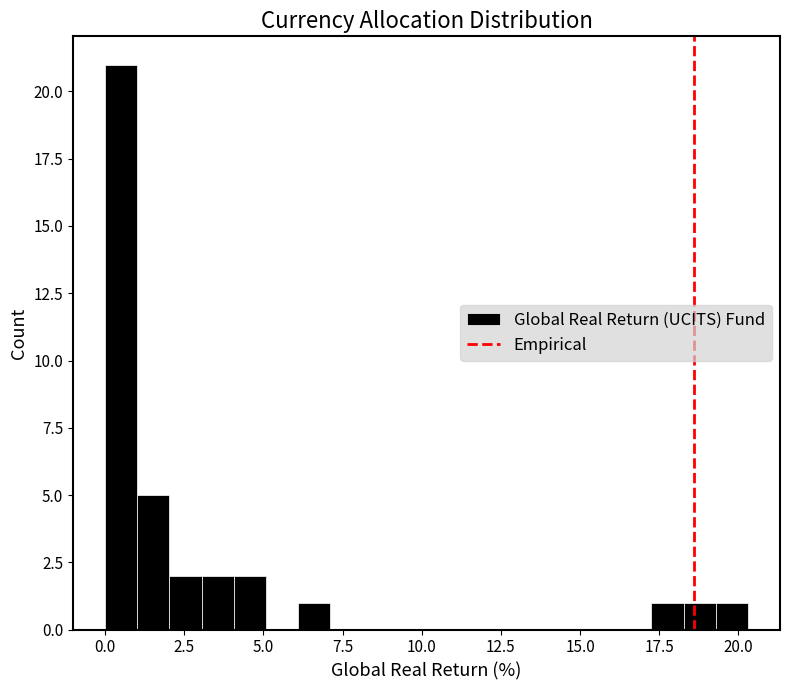

Read against the x-axis, roughly where is the centre of the tallest bar?

0.5